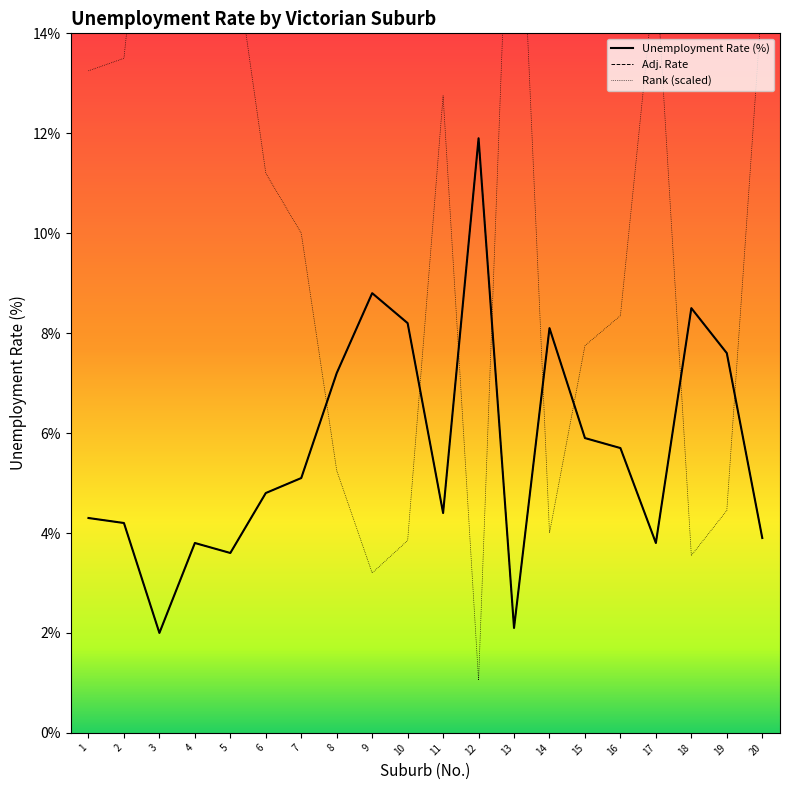

Which series has the widest spread of values?

Rank (scaled)